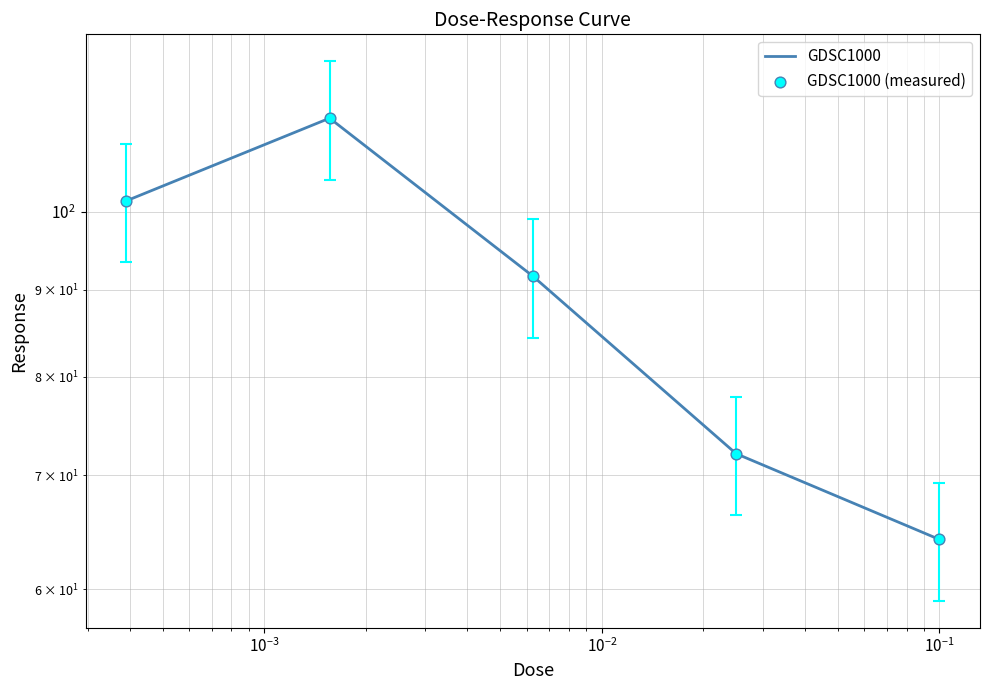

What are all the series names shown in the legend?

GDSC1000, GDSC1000 (measured)